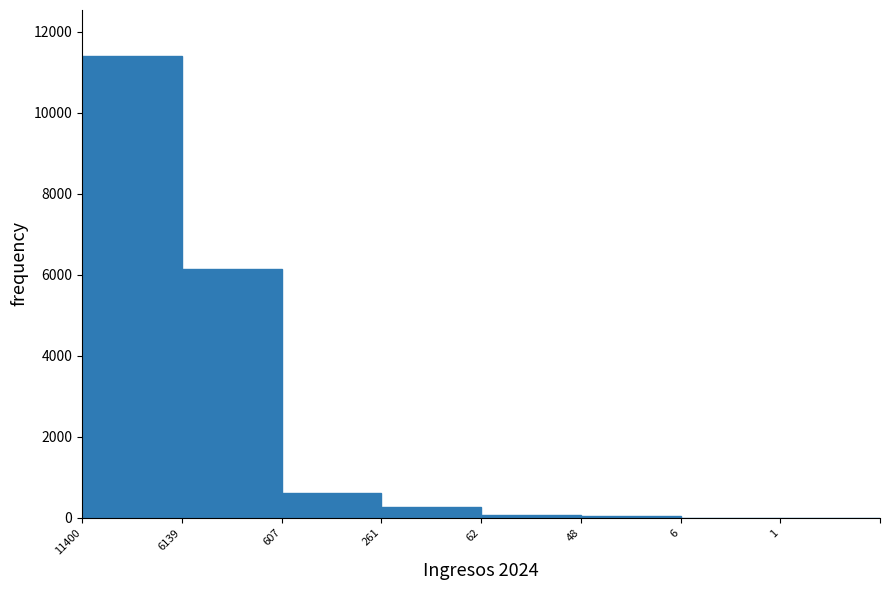

What is the sum of all values?

18524